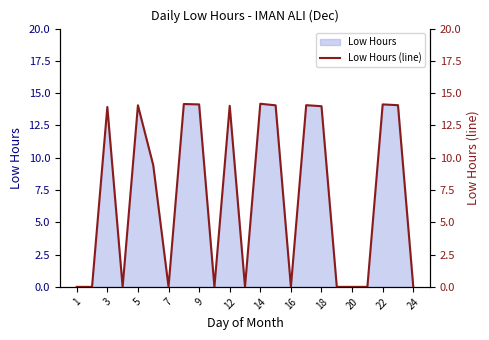

Where does the Low Hours series first go above 9?

3